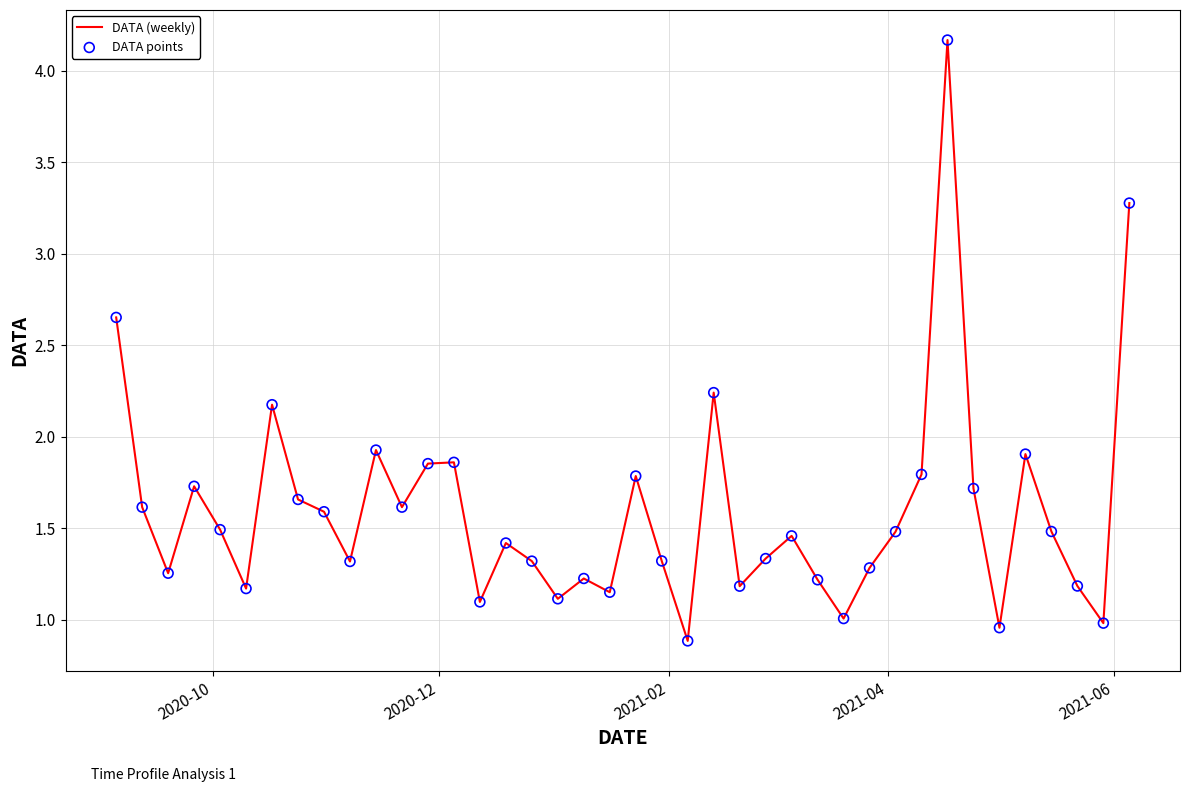

What is the difference between the maximum and minimum values?

3.3